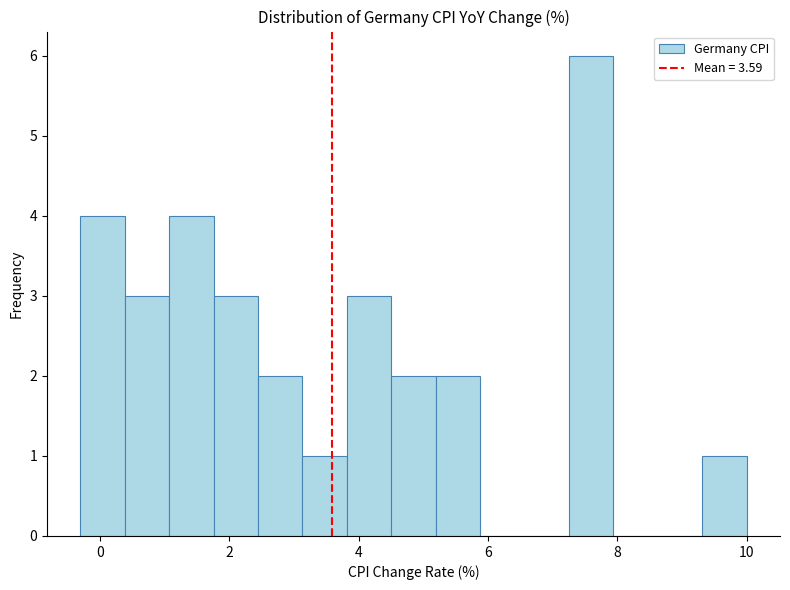

Around what value on the x-axis is the tallest bar? Give the approximate position of its centre, as read against the axis.

7.6